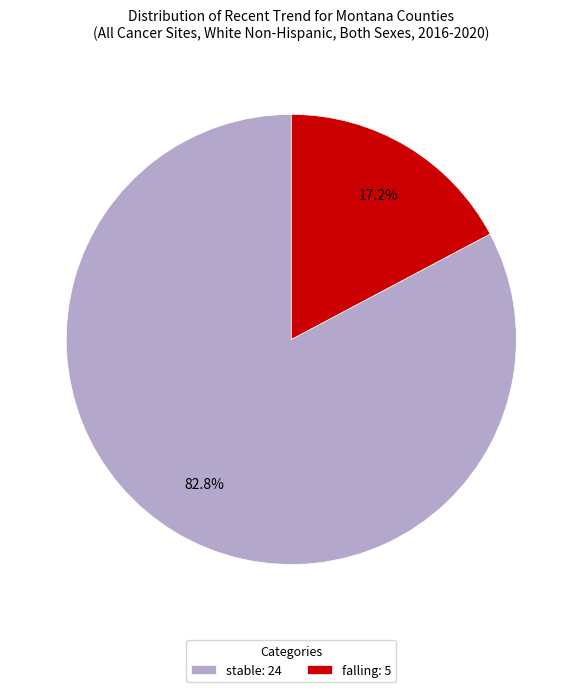

Is the sum of falling: 5 and stable: 24 greater than half?

Yes